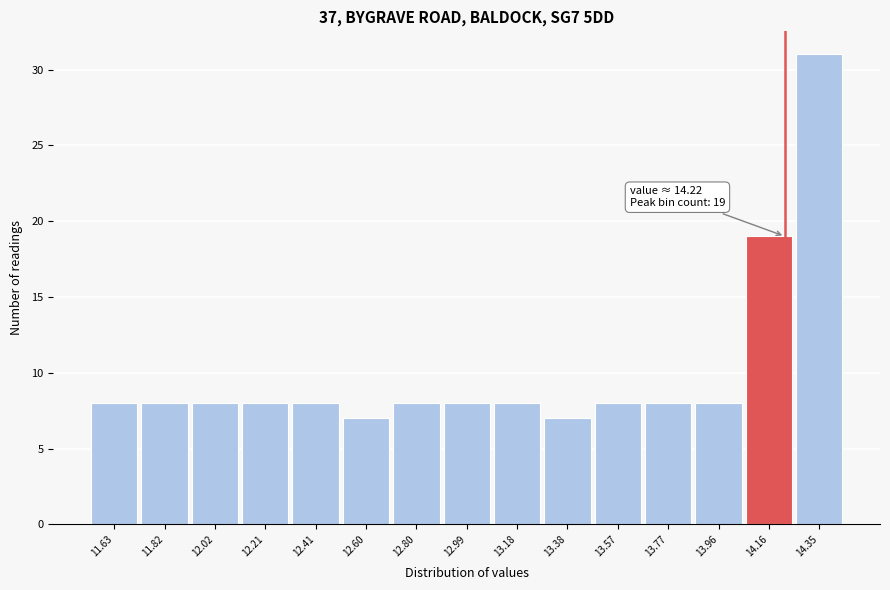

Which range on the x-axis has the tallest bar?

14.26 to 14.46